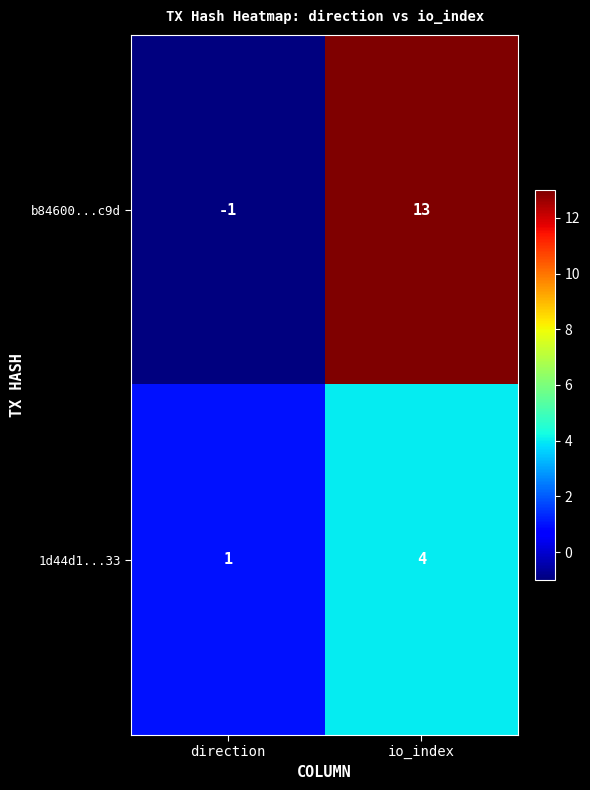

Rank the series by their maximum value, from lowest to highest.

1d44d1...33, b84600...c9d